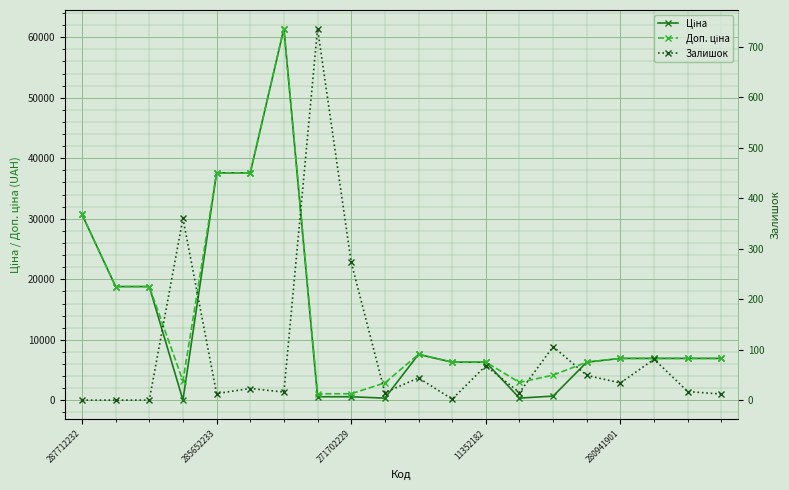

Where is the first local maximum for Доп. ціна?

6